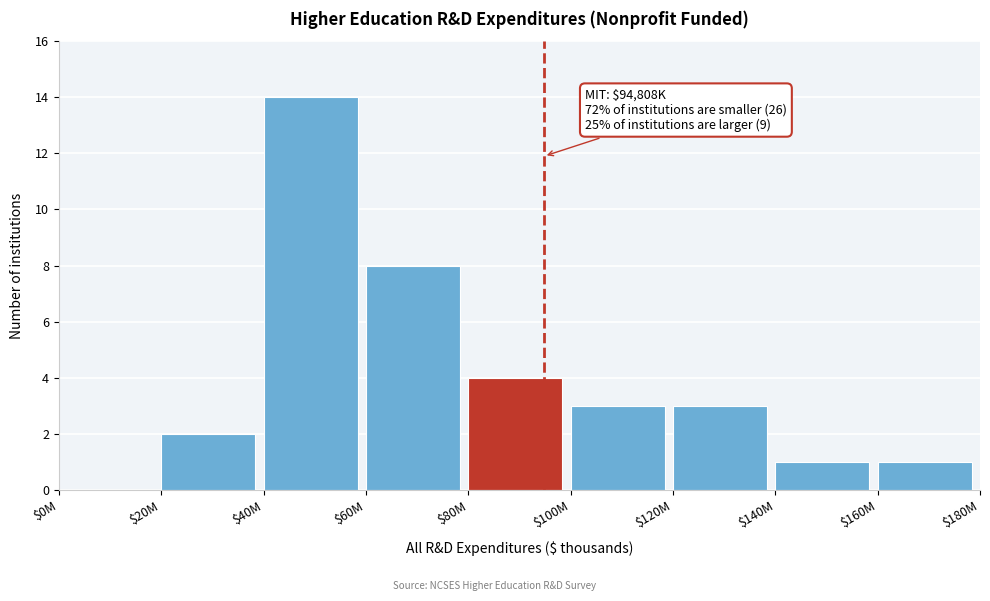

What is the sum of all values?

36